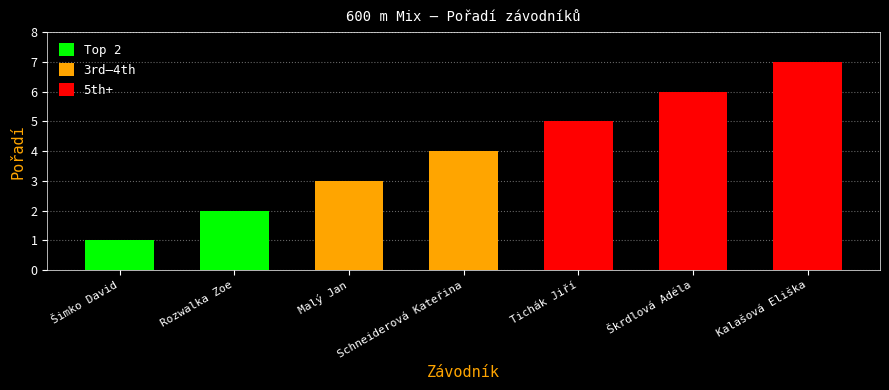

What is the label of the 1st bar from the left?

Šimko David